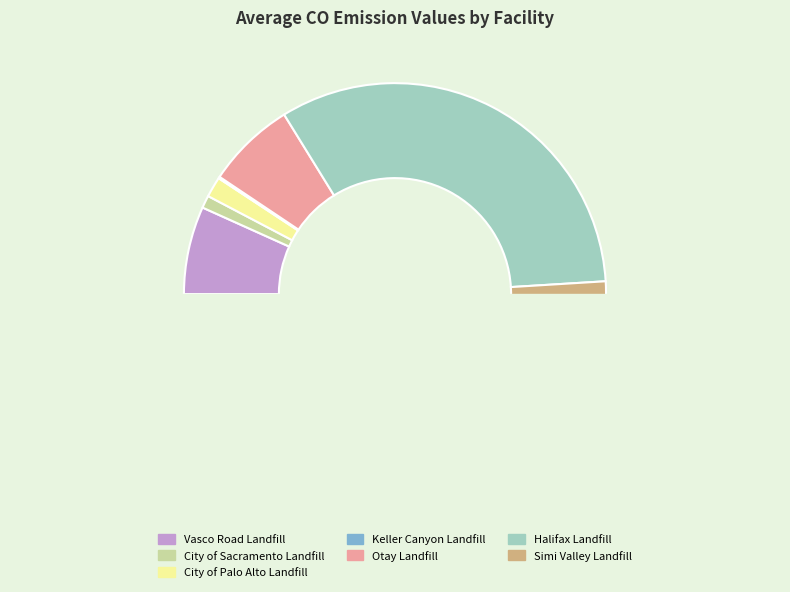

How many segments does this pie chart have?

7